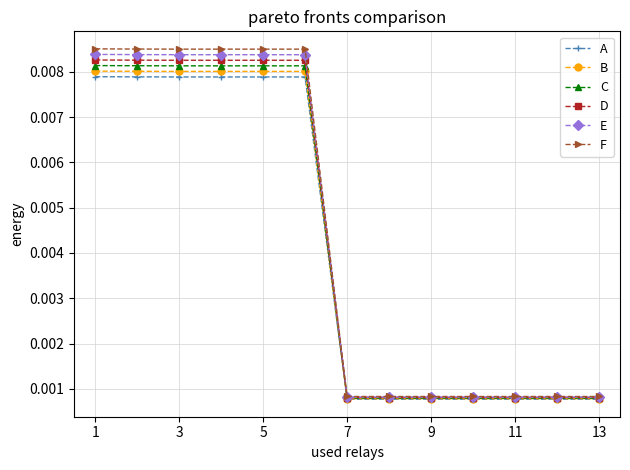

Which series has the largest range (max minus min)?

F